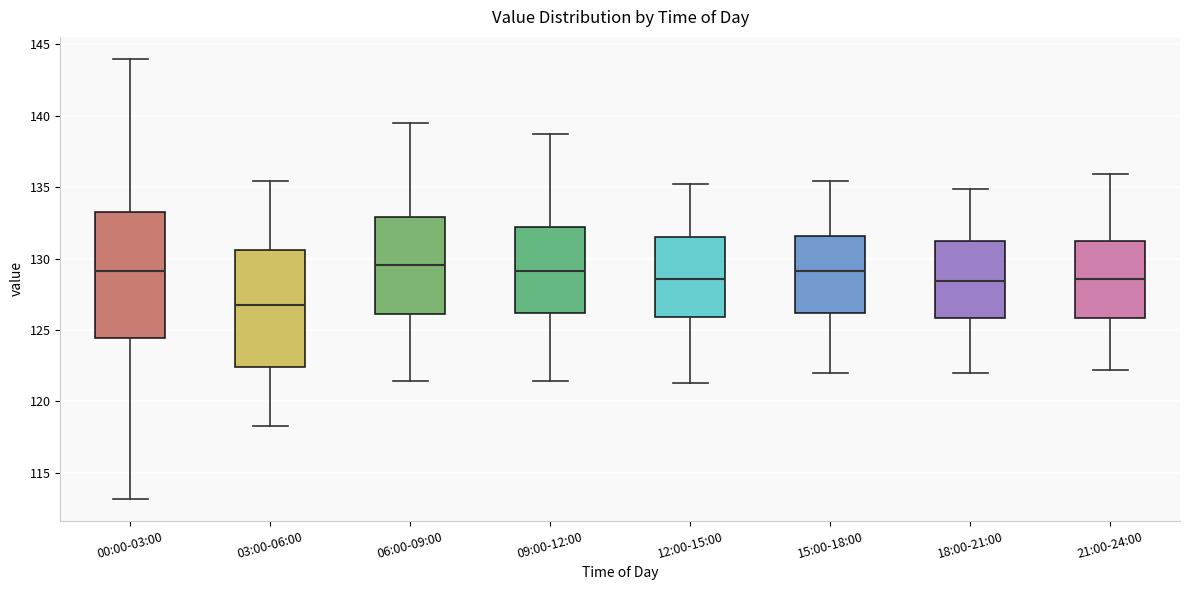

Where does the lower whisker of the box for 18:00-21:00 end on the y-axis? The values are not printed on the chart, so give them approximately, as read against the axis.

122.0